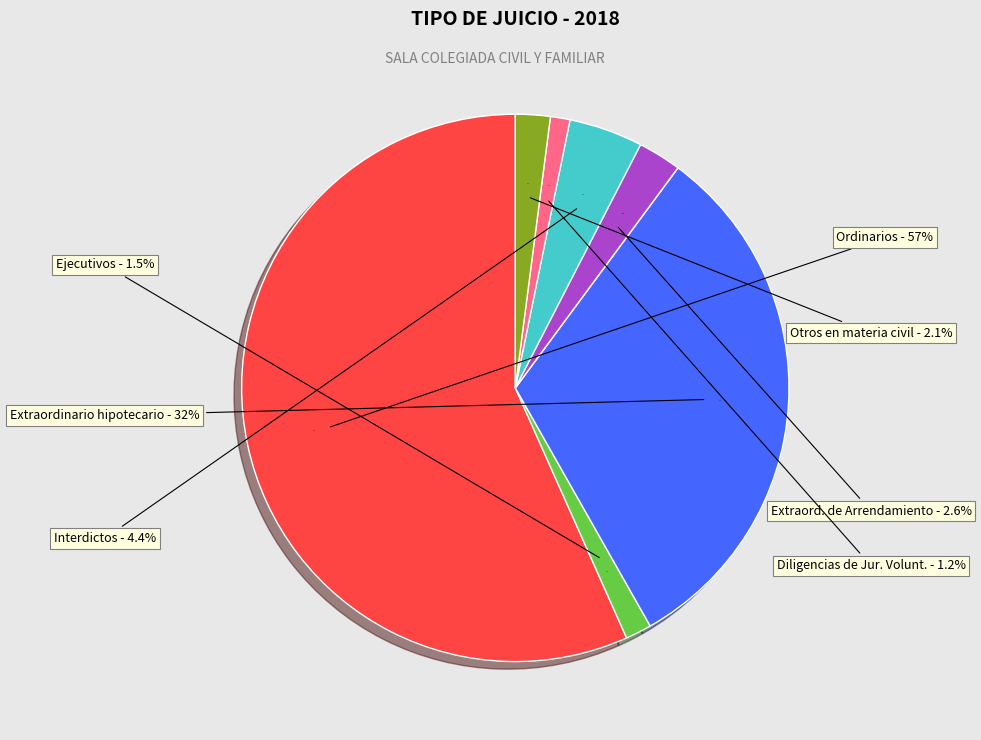

What is the majority slice?

Ordinarios